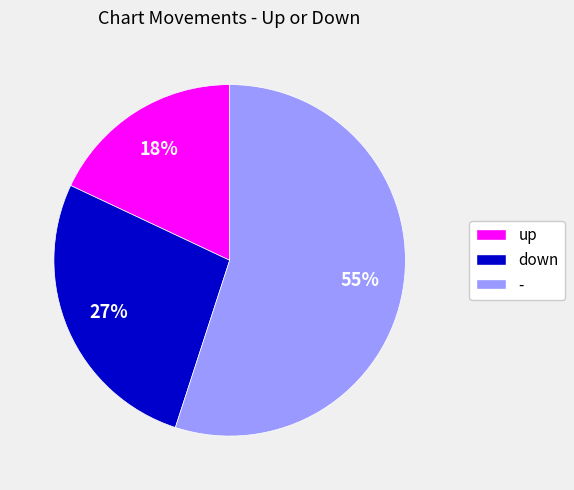

To the nearest percent, what is the difference between the - and up slice percentages?

37%